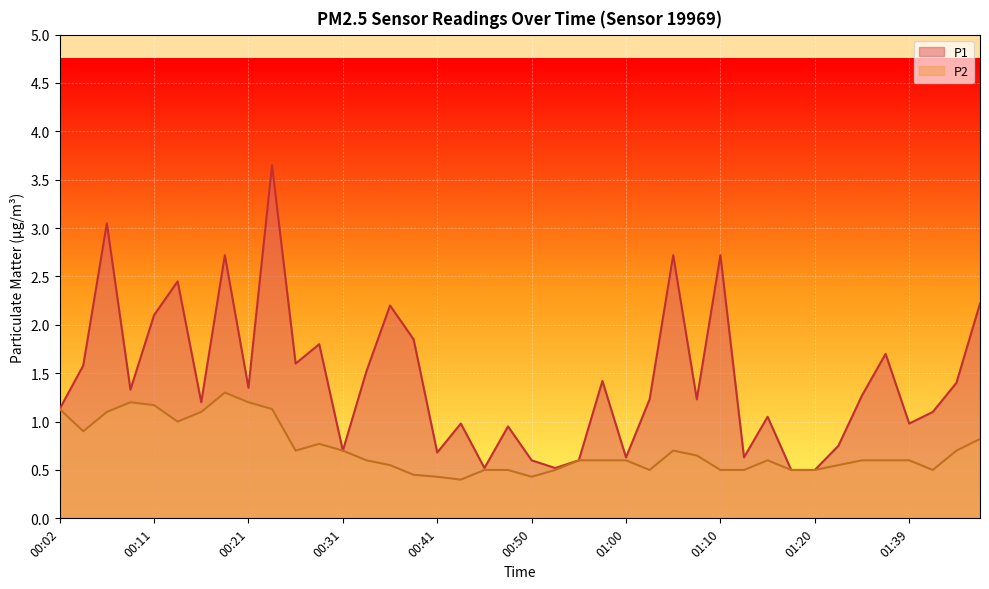

Is it true that P2 equals 0.7 at 00:38?

False